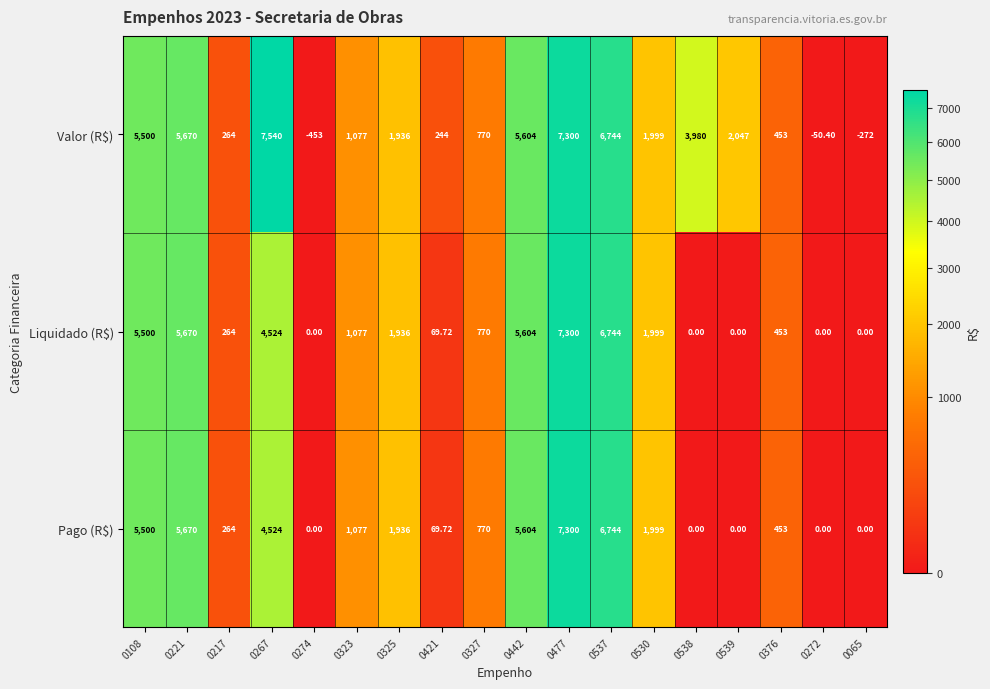

Which series has the largest range (max minus min)?

Valor (R$)